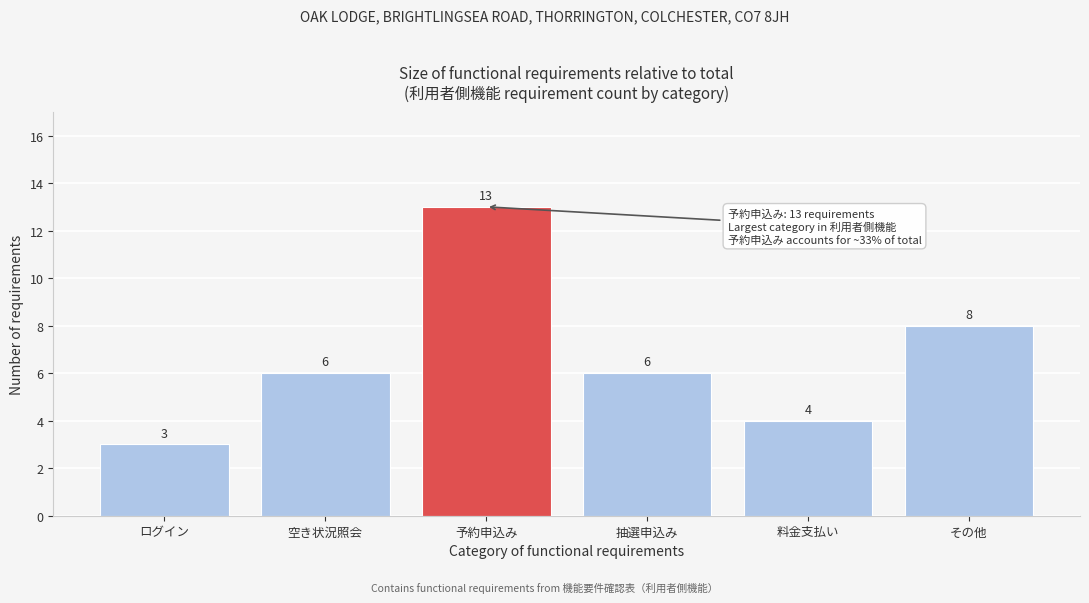

Reading left to right, what are all the values shown in this chart?

3	6	13	6	4	8